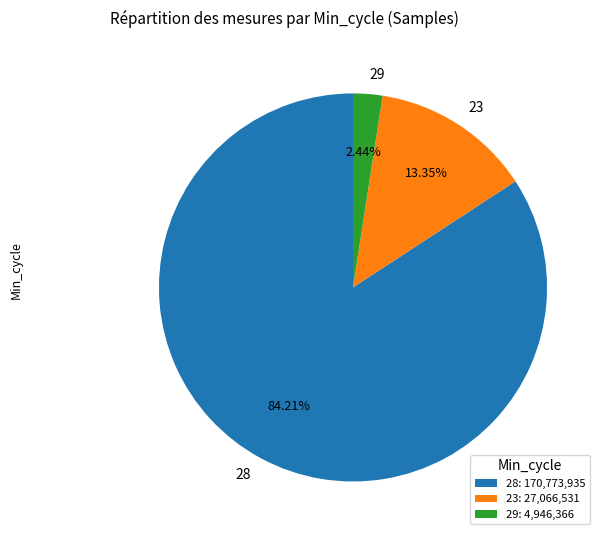

Is there a majority slice in this chart?

Yes